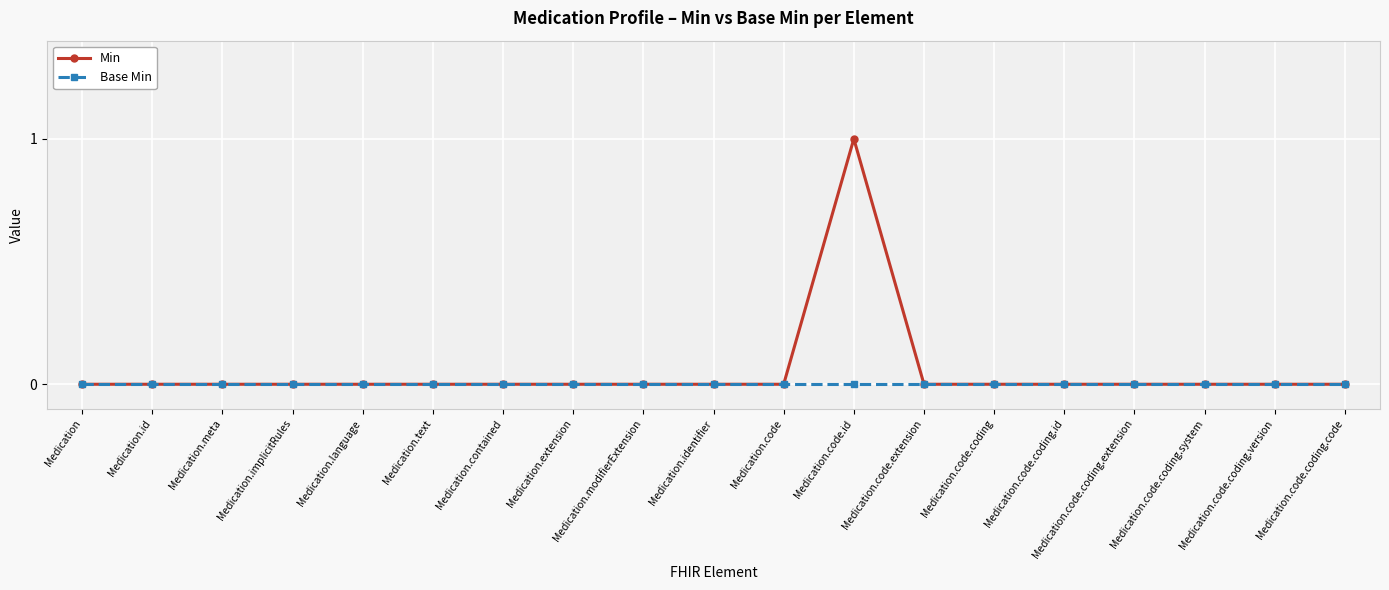

How many categories are shown in the chart?

19